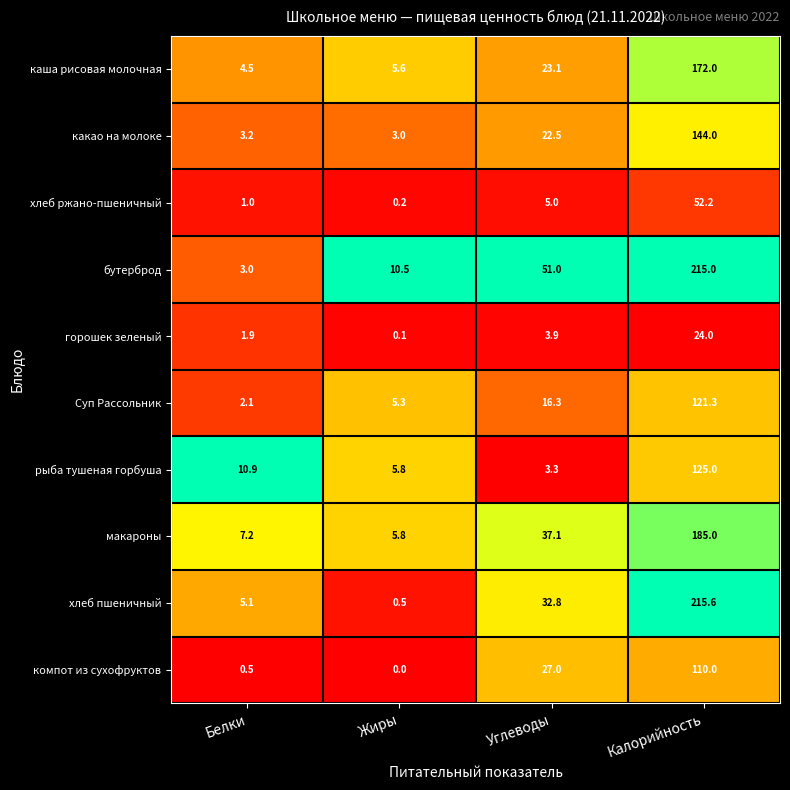

Which series changed the most between Жиры and Калорийность?

хлеб пшеничный